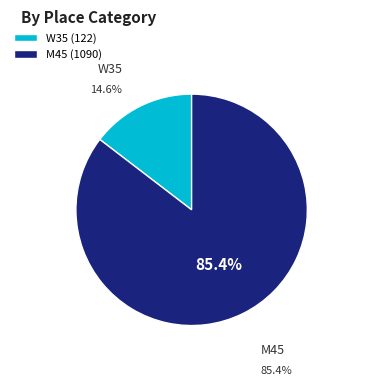

Is there any slice that represents more than half of the pie?

Yes